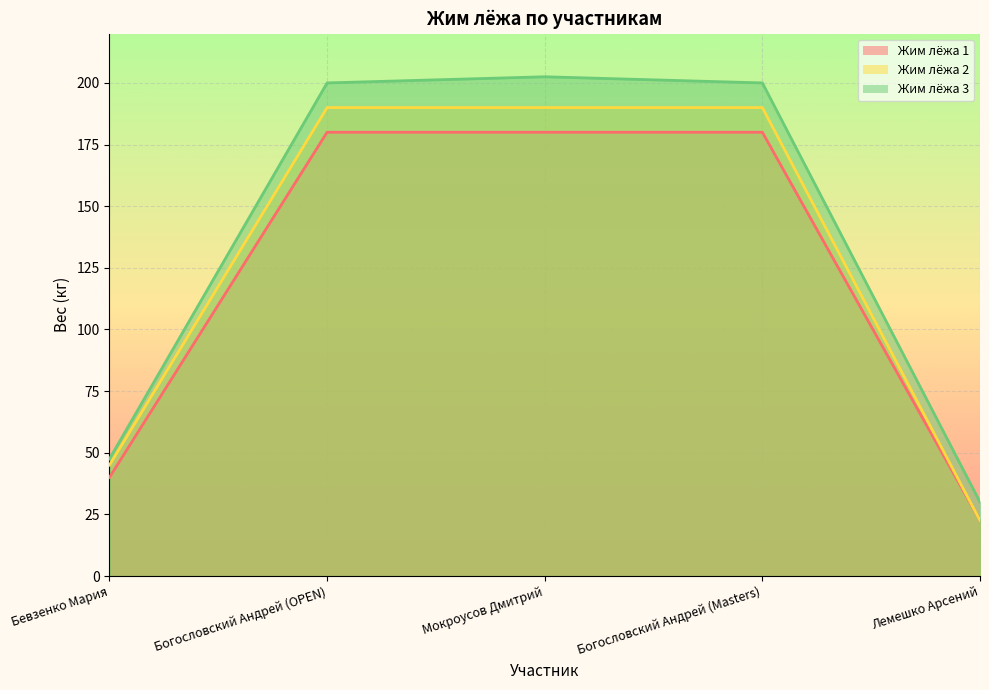

Which series has the widest spread of values?

Жим лёжа 3